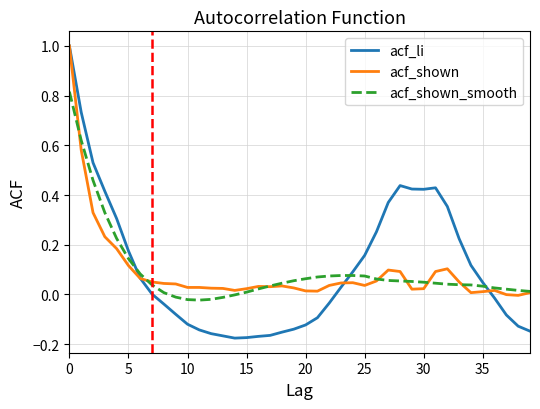

In acf_li, how many points are lower than both neighbors (excluding endpoints)?

2